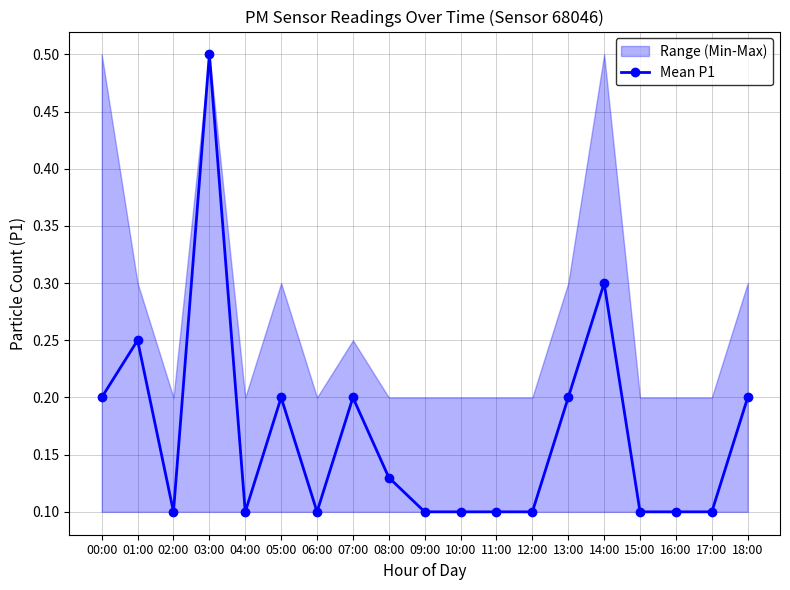

The value of Mean P1 at 09:00 is 0.1. True or false?

True